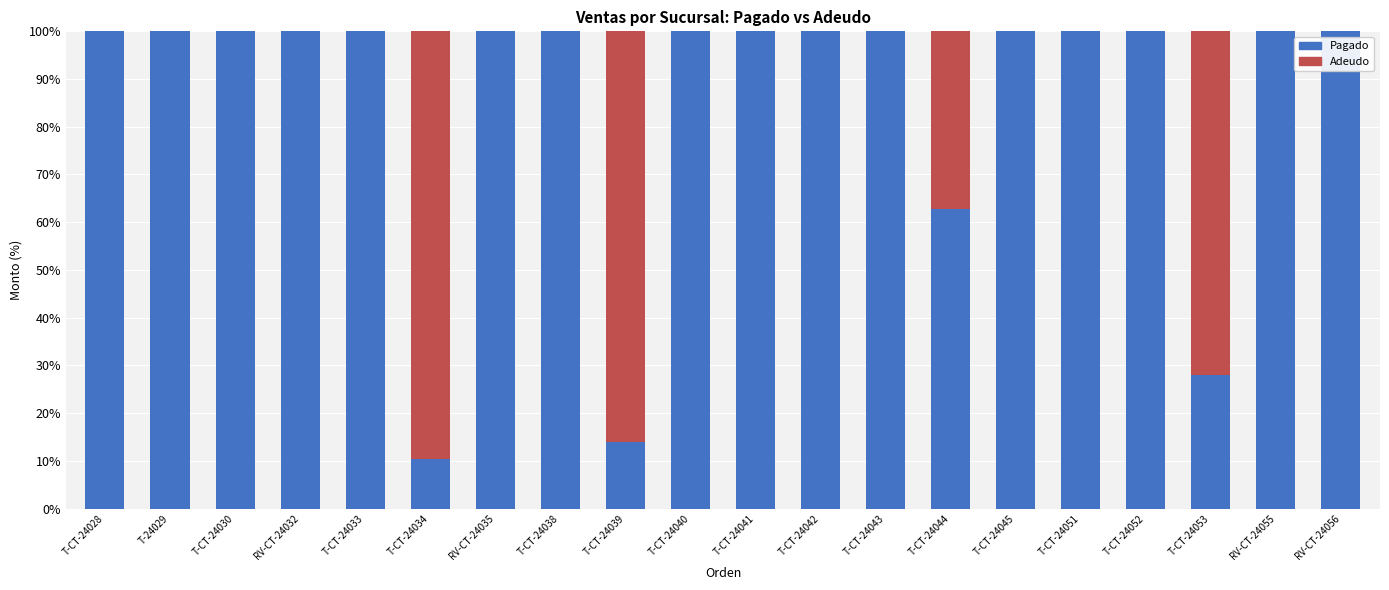

What is the total value across all series at T-CT-24033?

100.0